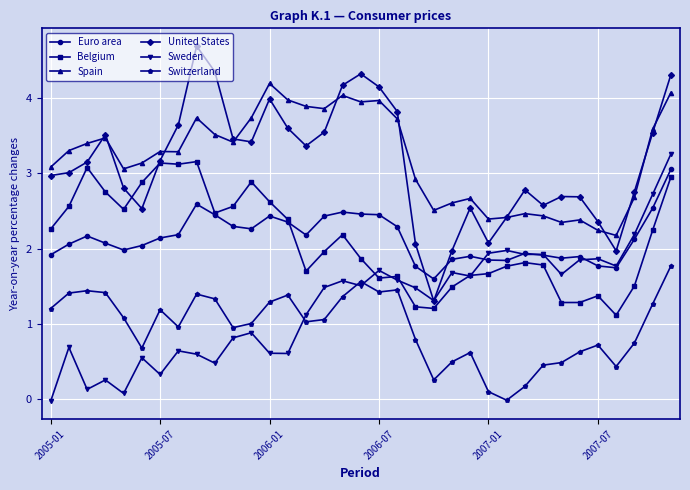

Count the number of categories in the chart.

35